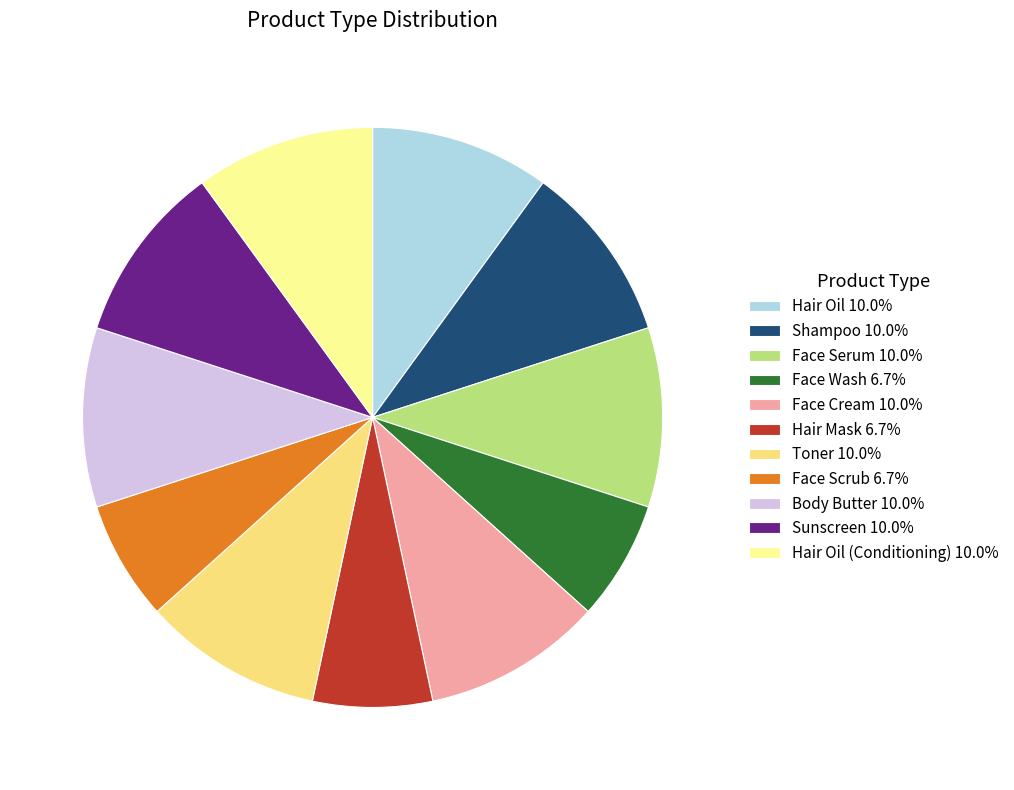

Is there a majority slice in this chart?

No